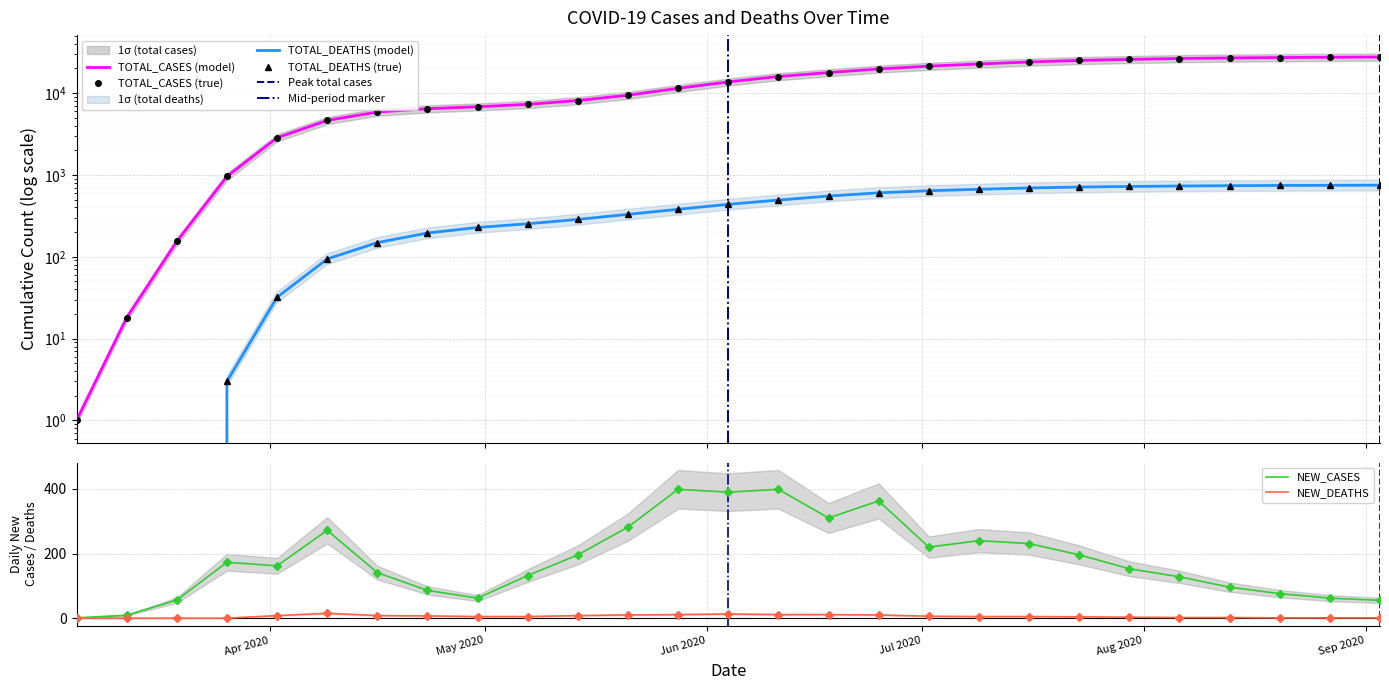

True or false: NEW_DEATHS has a value of 2 at 2020-04-30.

False